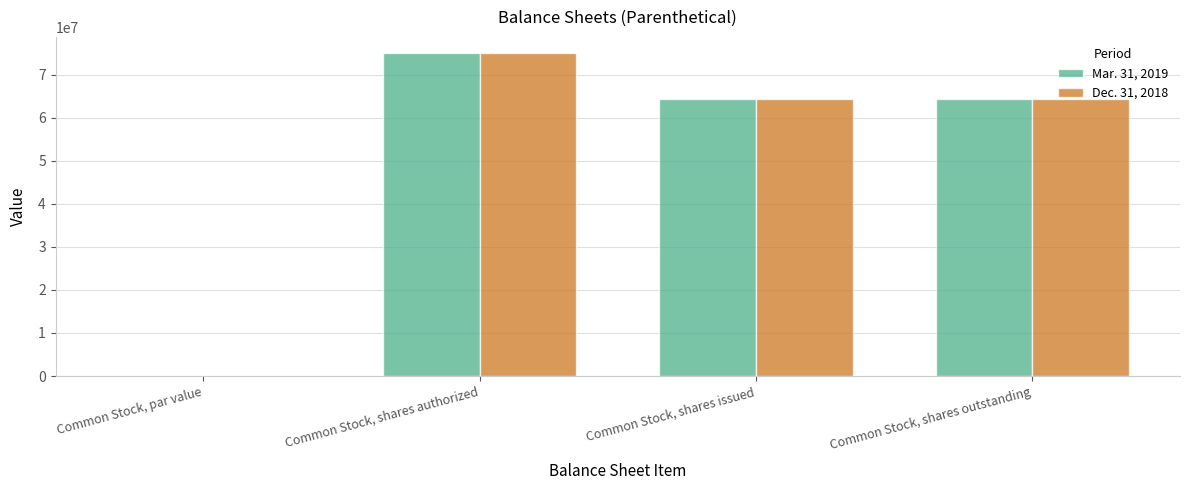

At which category is the sum across all series the highest?

Common Stock, shares authorized